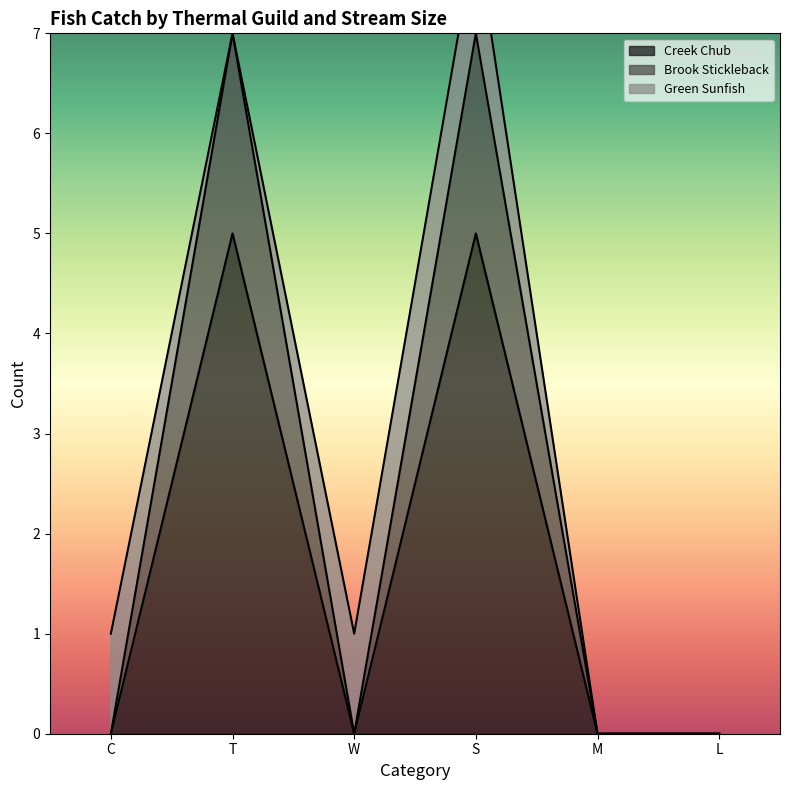

How many values in the Brook Stickleback series exceed 0?

2